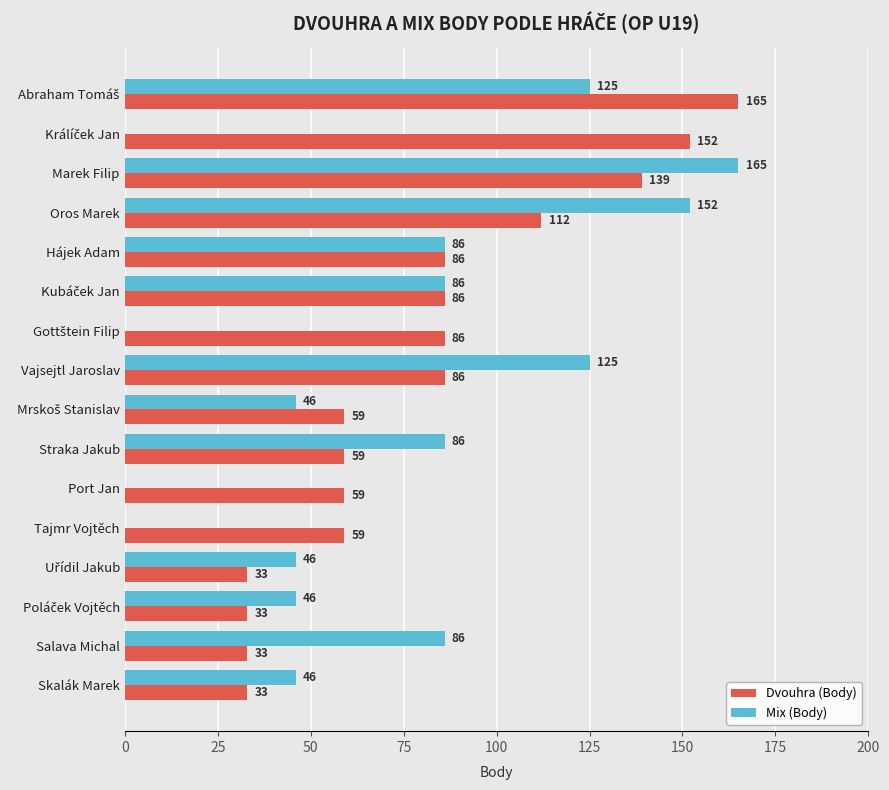

What is the maximum value shown in the chart?

165